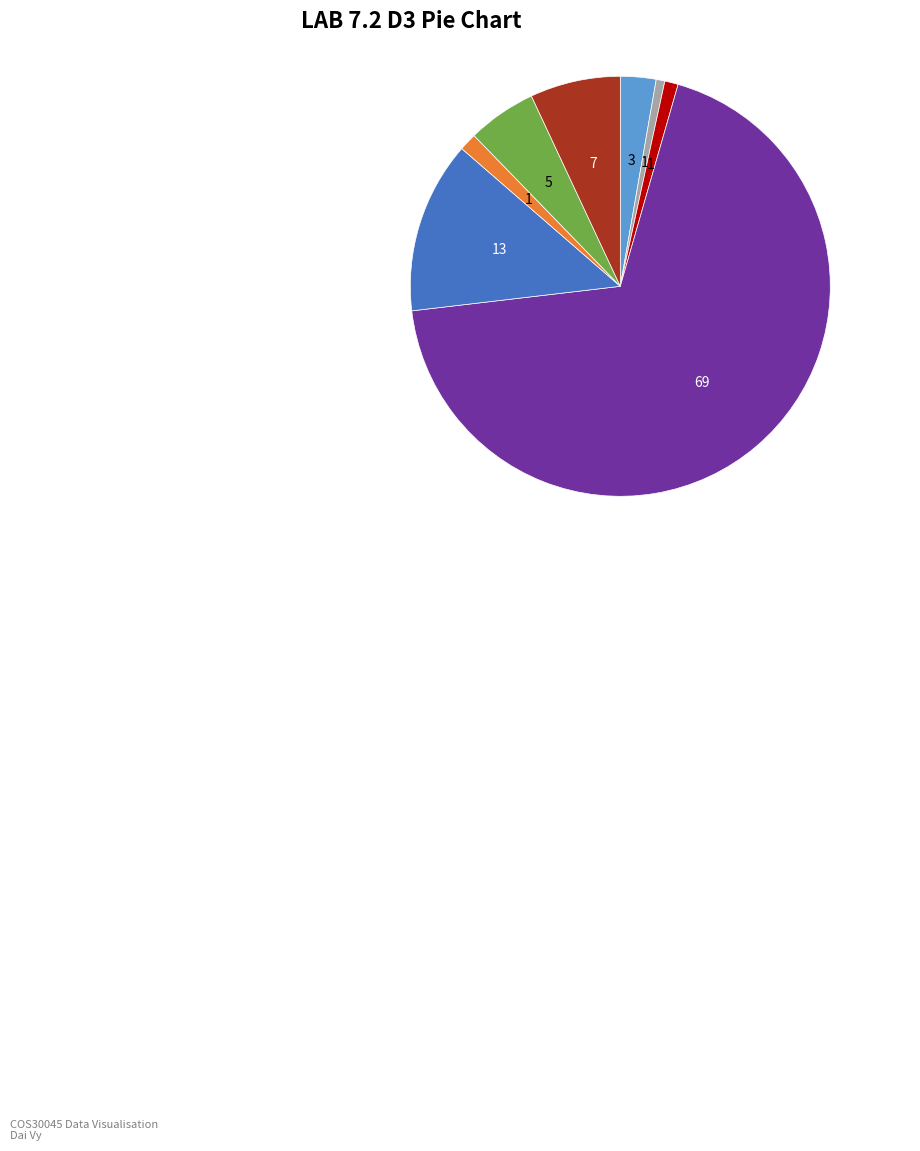

Is there any slice that represents more than half of the pie?

Yes